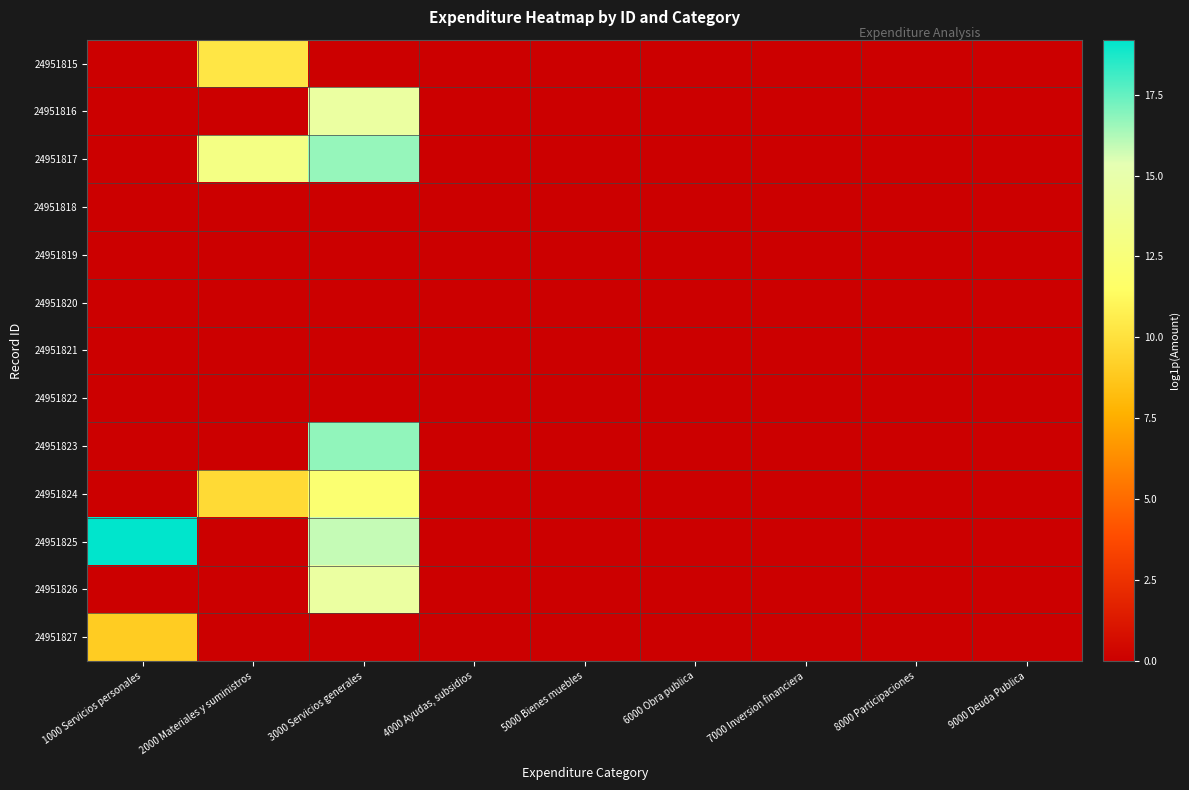

Count the number of categories in the chart.

9